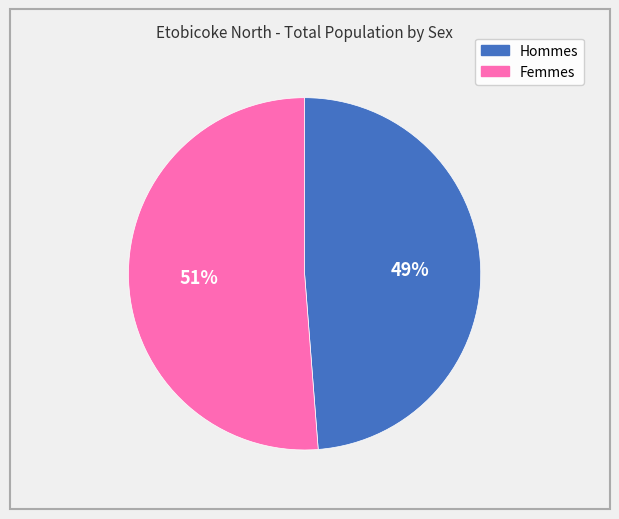

How many segments does this pie chart have?

2